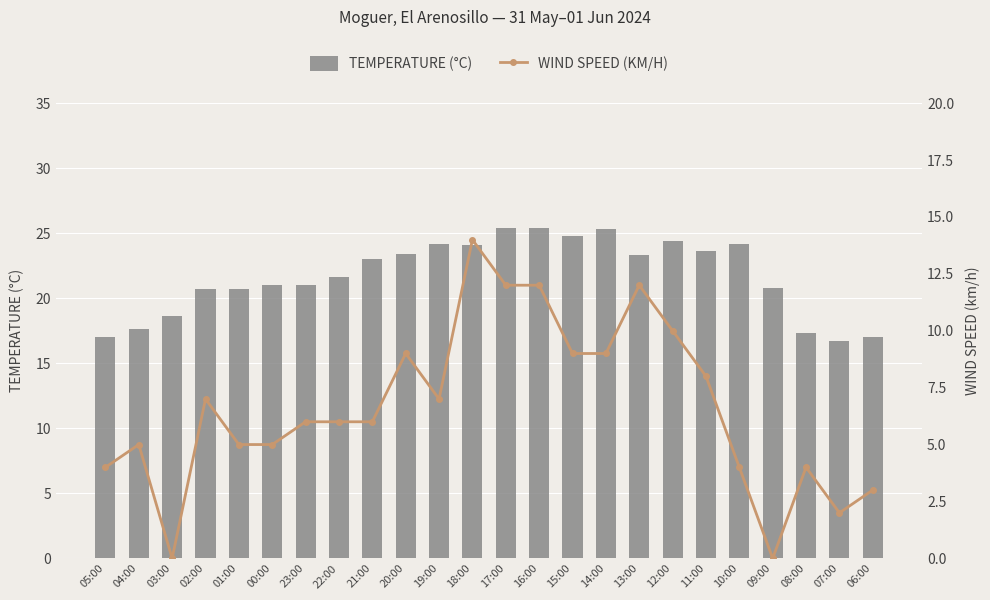

Is it true that Temperature (C) equals 33.6 at 17:00?

False